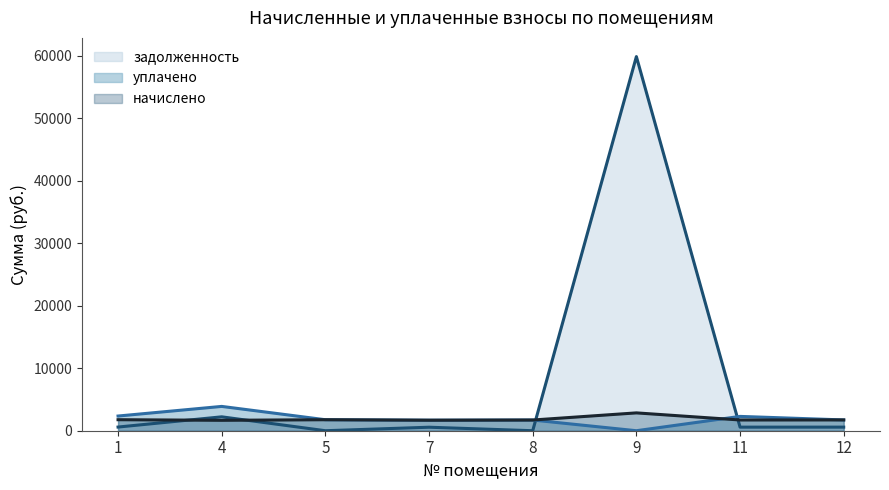

Reading left to right, extract all data points from this chart.

начислено: 1=1763.3	4=1668.0	5=1759.7	7=1682.7	8=1712.0	9=2855.8	11=1719.4	12=1726.7
уплачено: 1=2351.1	4=3892.1	5=1759.7	7=1682.7	8=1712.0	9=0.0	11=2292.5	12=1726.7
задолженность: 1=587.8	4=2224.0	5=0.0	7=560.9	8=0.0	9=59888.0	11=573.1	12=575.6